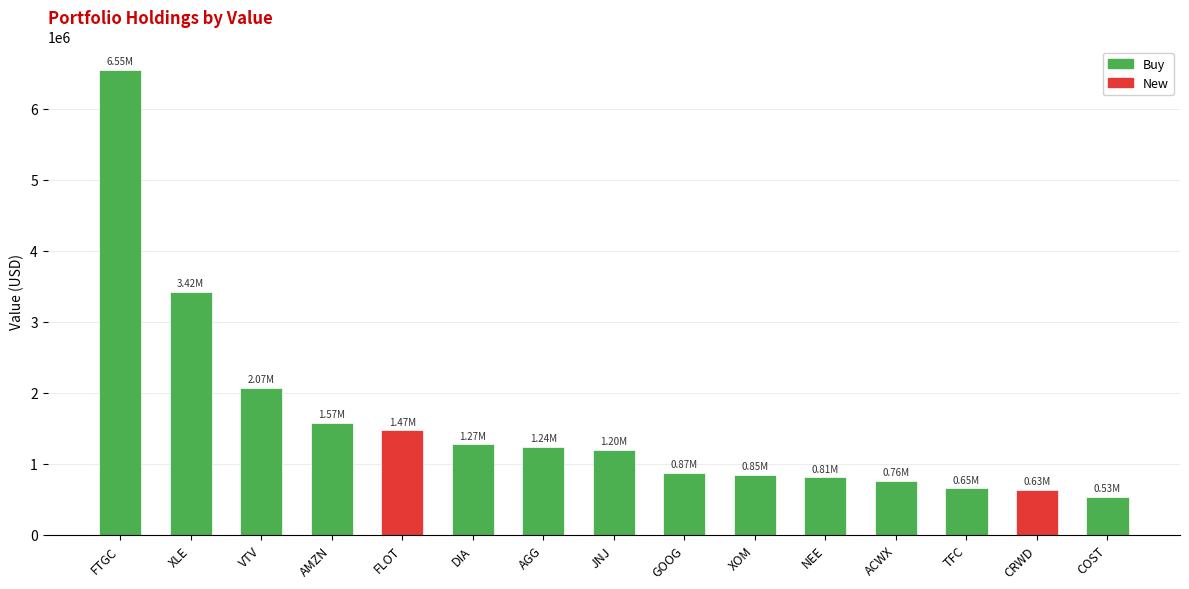

What is the value of the 11th bar from the left?

808000